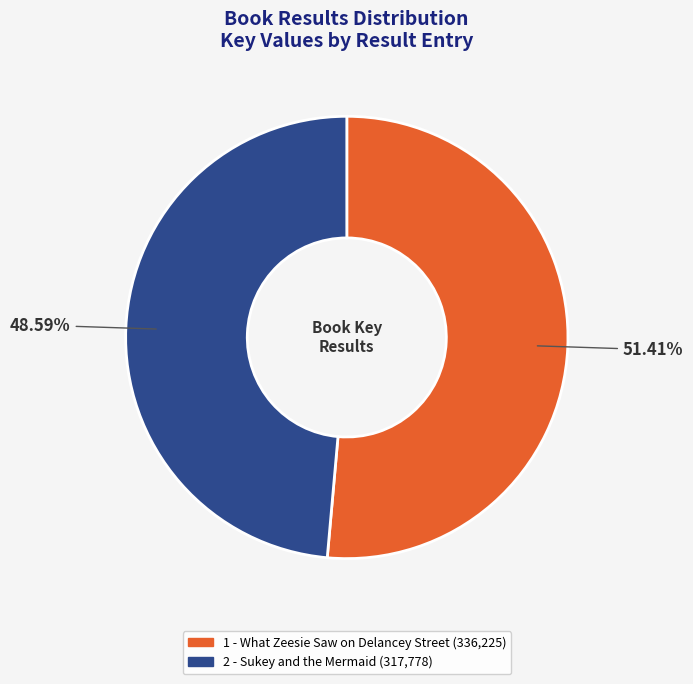

Which category has the biggest portion of the pie?

1 - What Zeesie Saw on Delancey Street